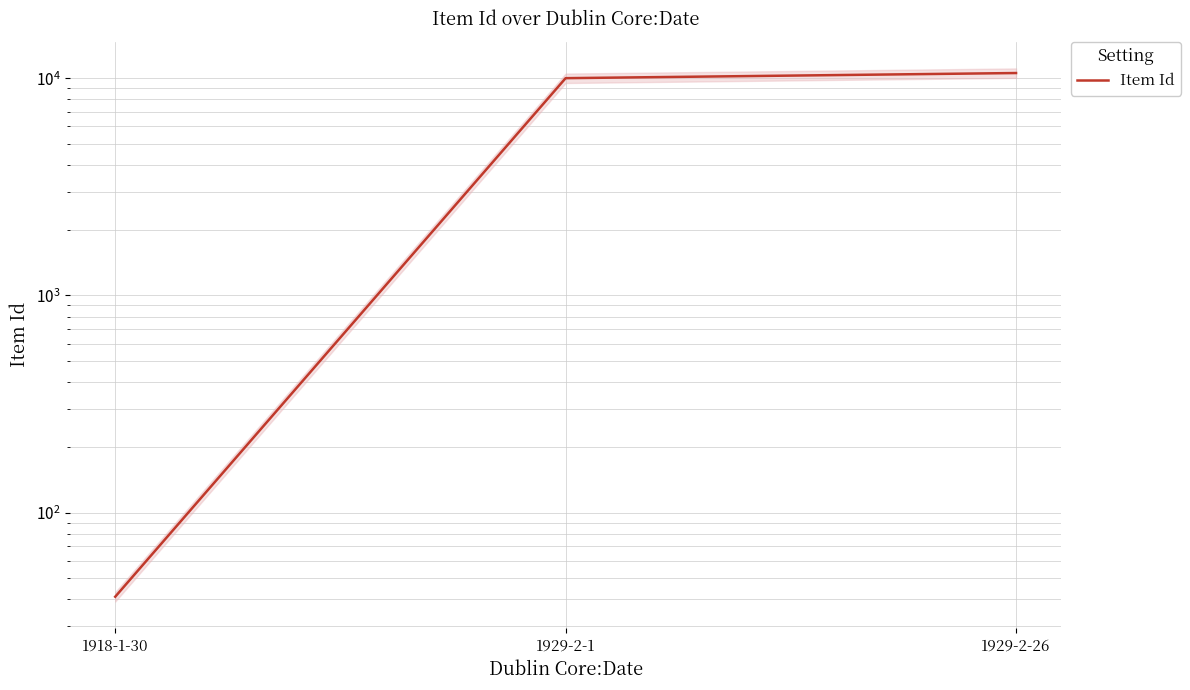

Reading right to left, list all the values displayed in this chart.

10574	10014	41